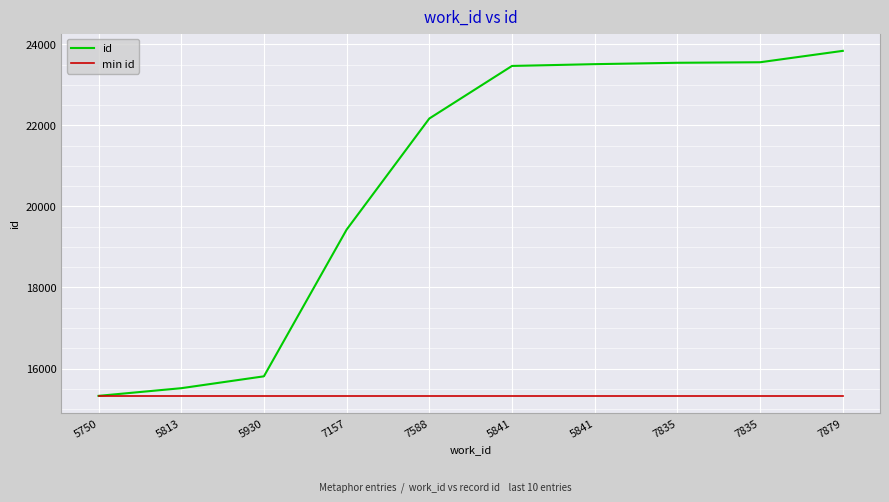

How many values in the id series are below 23465?

5